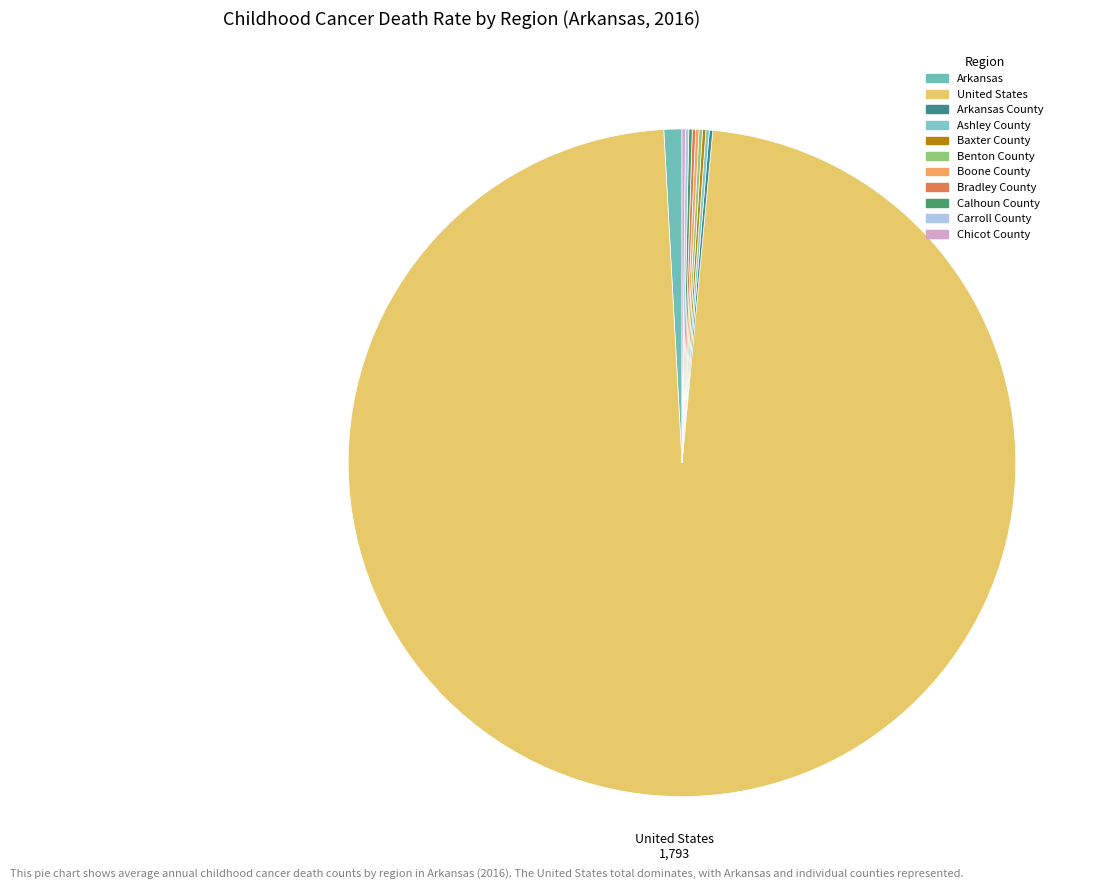

How many segments does this pie chart have?

11